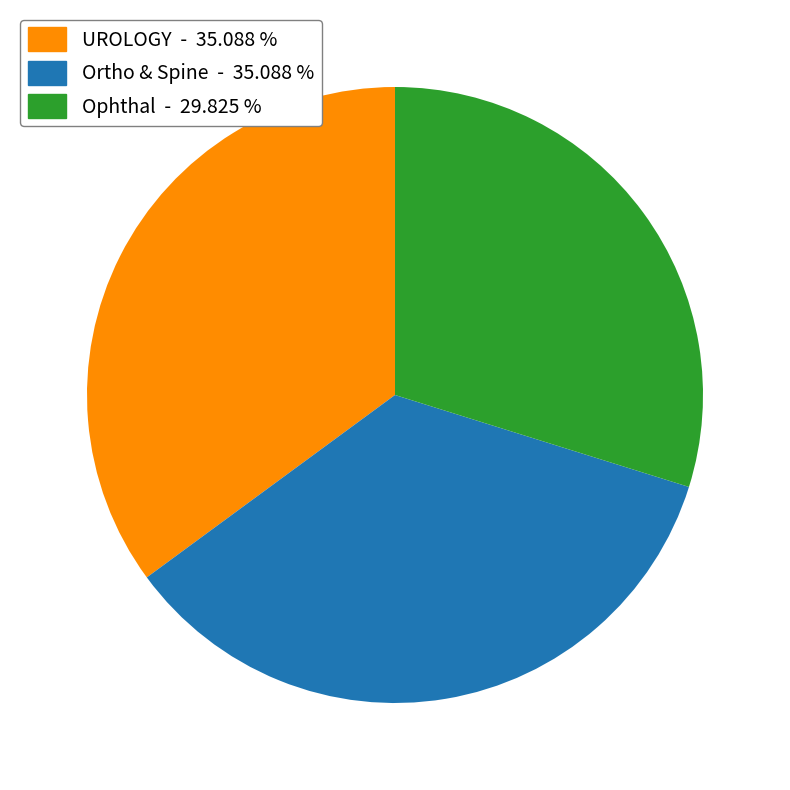

Do Ophthal and Ortho & Spine together represent more than half of the pie?

Yes